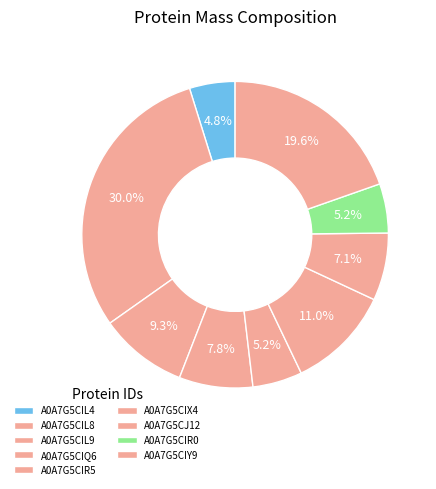

How many segments does this pie chart have?

9